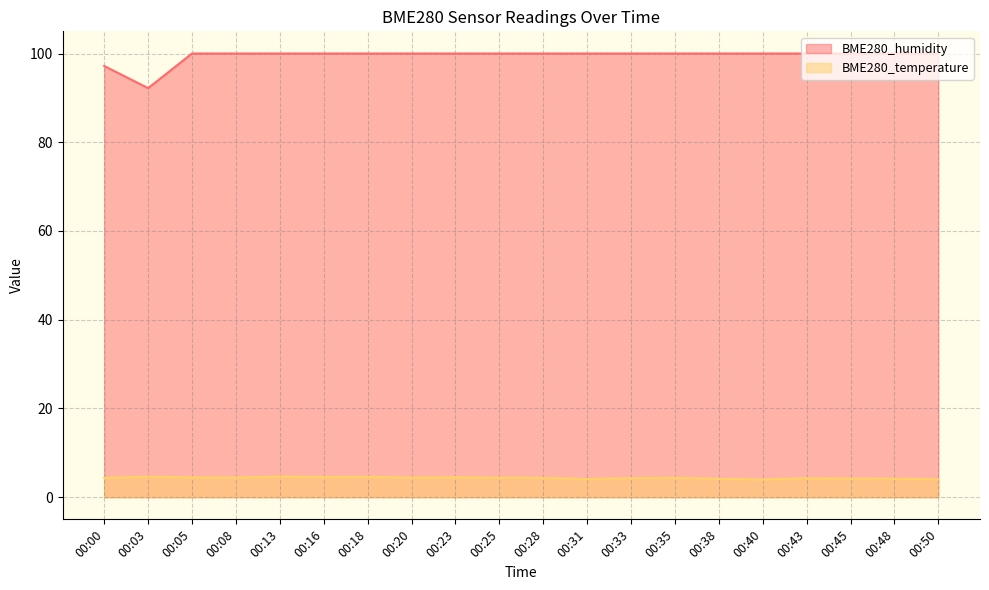

How many interior local peaks does the BME280_temperature series have?

6